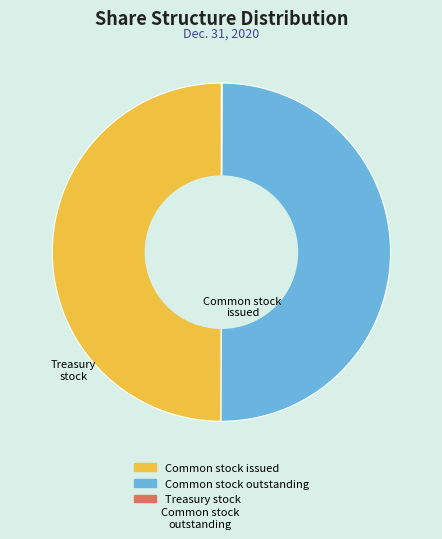

The Common stock outstanding slice represents 50% of the pie. True or false?

True